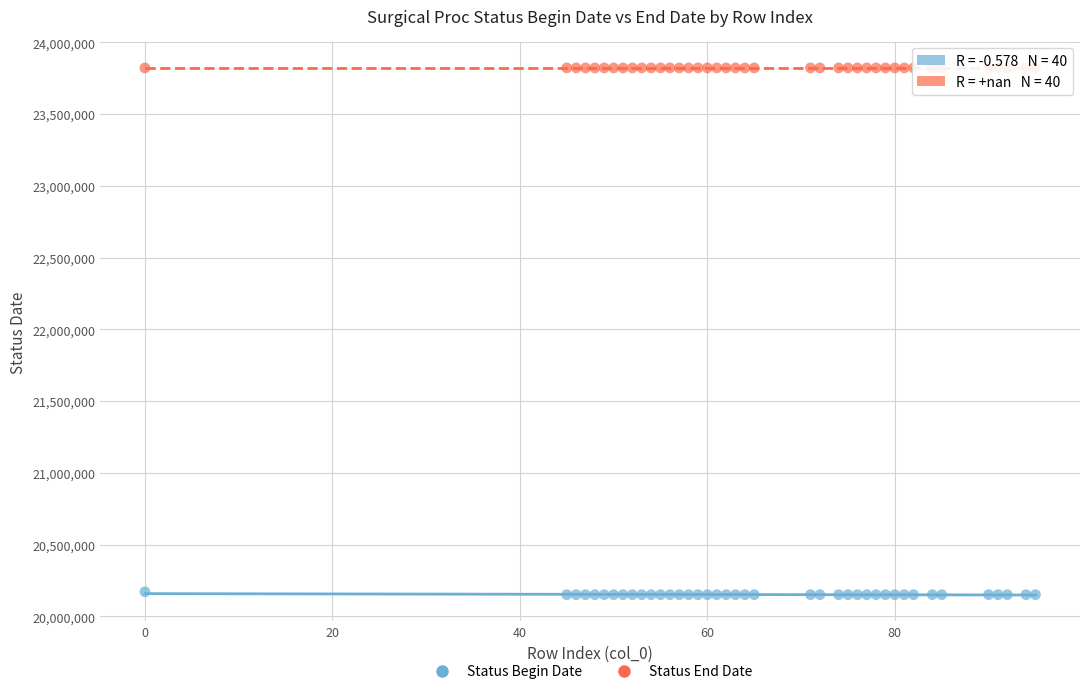

Which series contains the lowest Y value?

Status Begin Date